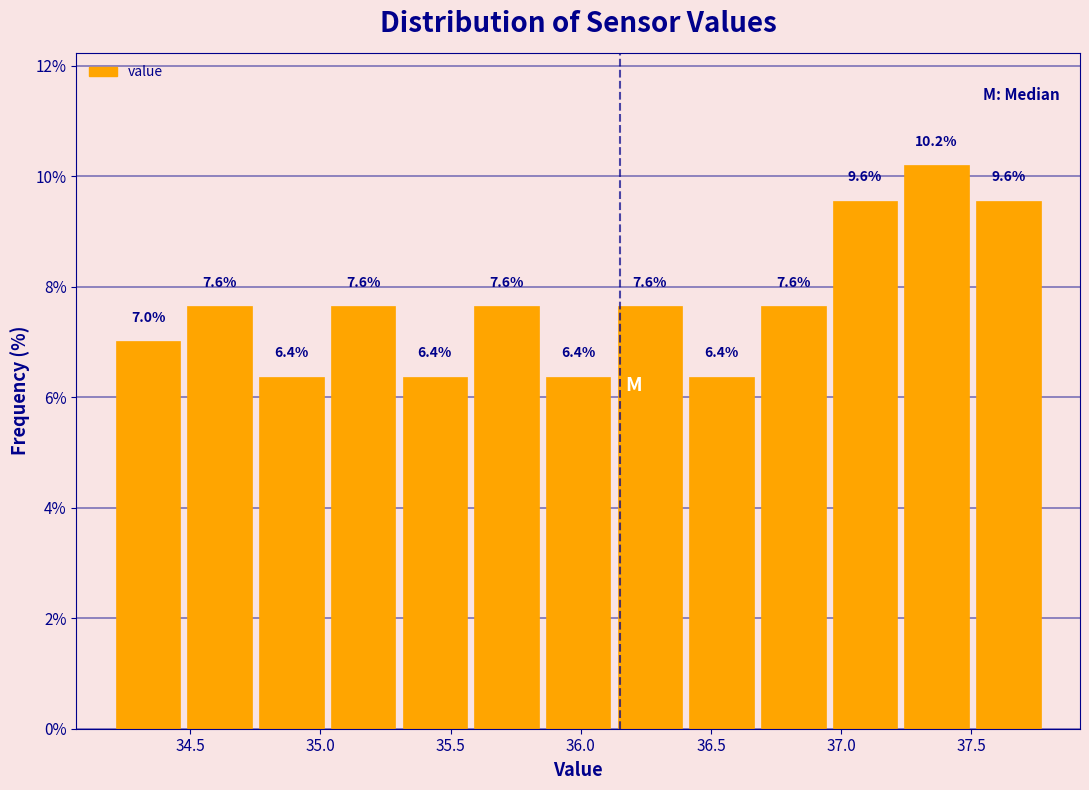

Reading left to right, list every bar in this chart as the range it spans on the x-axis followed by its height. The bar edges are not printed on the chart, so give them approximately, as read against the axis.

34.20 to 34.50: 7.0
34.50 to 34.75: 7.6
34.75 to 35.05: 6.4
35.05 to 35.30: 7.6
35.30 to 35.60: 6.4
35.60 to 35.85: 7.6
35.85 to 36.15: 6.4
36.15 to 36.40: 7.6
36.40 to 36.70: 6.4
36.70 to 36.95: 7.6
36.95 to 37.25: 9.6
37.25 to 37.50: 10.2
37.50 to 37.80: 9.6